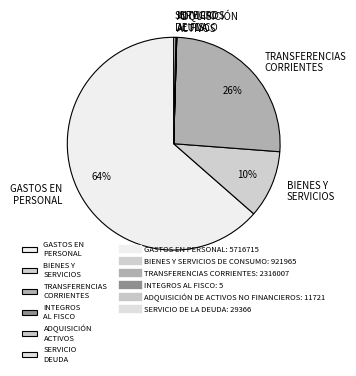

True or false: TRANSFERENCIAS CORRIENTES accounts for 39% of the total.

False